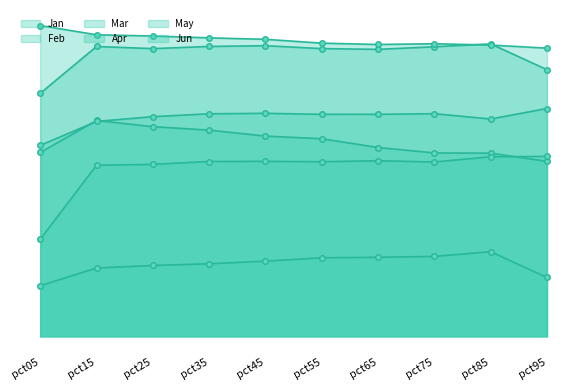

Which series changed the most between pct85 and pct95?

Jan